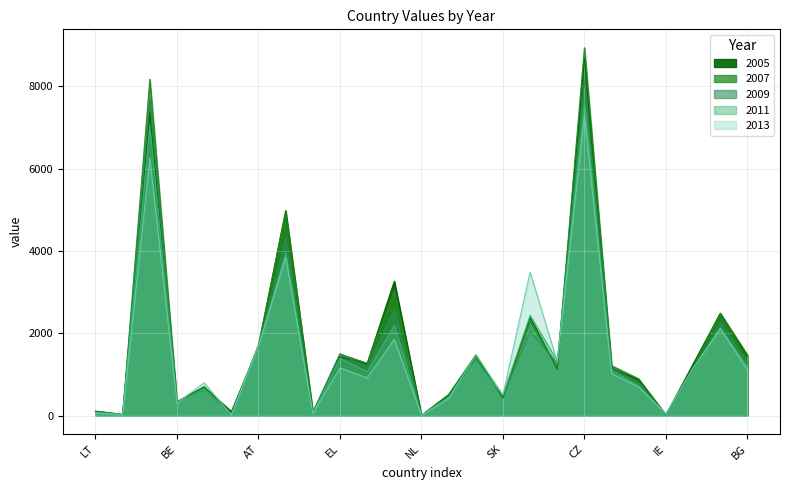

Reading left to right, what are all the values shown in this chart?

2005: LT=109	DK=30	PL=7377	BE=333	UK=699	CY=98	AT=1675	ES=4981	EE=85	EL=1430	FI=1266	RO=3267	NL=7	HU=510	SE=1452	SK=427	FR=2382	DE=1133	CZ=8687	NO=1154	SI=868	IE=18	PT=1255	IT=2487	BG=1442
2007: LT=106	DK=31	PL=8170	BE=343	UK=703	CY=30	AT=1723	ES=4952	EE=86	EL=1498	FI=1272	RO=3024	NL=8	HU=506	SE=1478	SK=446	FR=2282	DE=1174	CZ=8935	NO=1213	SI=893	IE=18	PT=1181	IT=2484	BG=1479
2009: LT=84	DK=25	PL=7676	BE=323	UK=624	CY=29	AT=1658	ES=4320	EE=70	EL=1503	FI=1181	RO=2581	NL=5	HU=460	SE=1319	SK=479	FR=2033	DE=1282	CZ=8168	NO=1158	SI=790	IE=15	PT=1090	IT=2259	BG=1299
2011: LT=70	DK=23	PL=7035	BE=313	UK=645	CY=26	AT=1650	ES=3953	EE=62	EL=1393	FI=1066	RO=2189	NL=5	HU=432	SE=1316	SK=500	FR=2434	DE=1327	CZ=7620	NO=1097	SI=724	IE=18	PT=1080	IT=2136	BG=1175
2013: LT=63	DK=28	PL=6254	BE=311	UK=798	CY=20	AT=1694	ES=3846	EE=61	EL=1161	FI=919	RO=1854	NL=6	HU=420	SE=1473	SK=508	FR=3486	DE=1310	CZ=7288	NO=1022	SI=692	IE=50	PT=1153	IT=2112	BG=1107